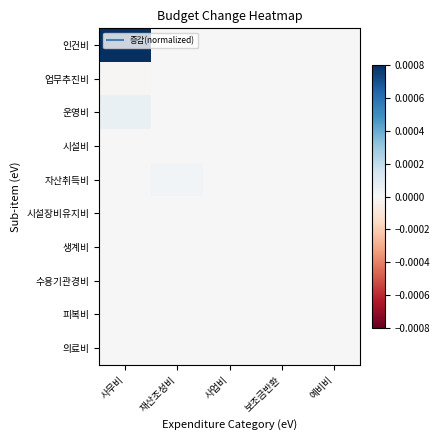

The 시설비 series shows 0.0 at 사업비. True or false?

True